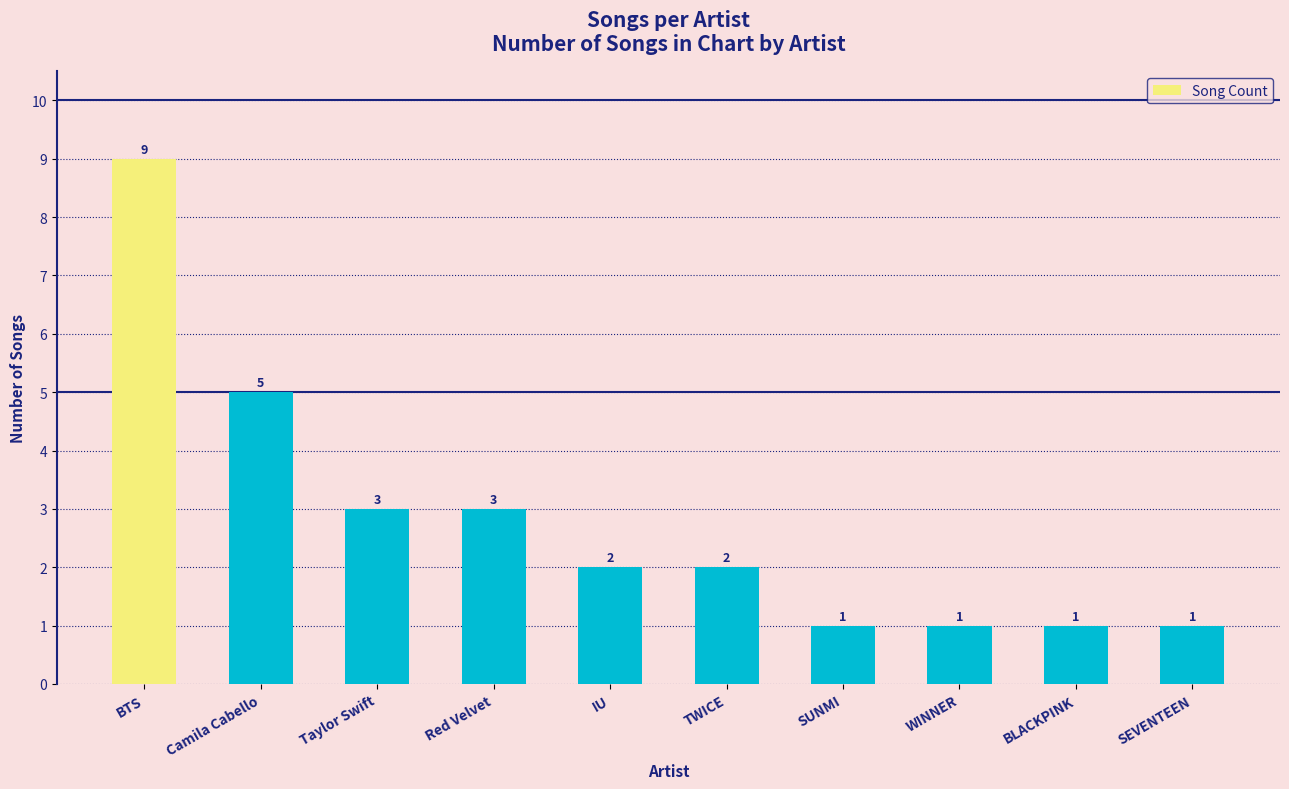

Is it true that the value at IU is 3?

False